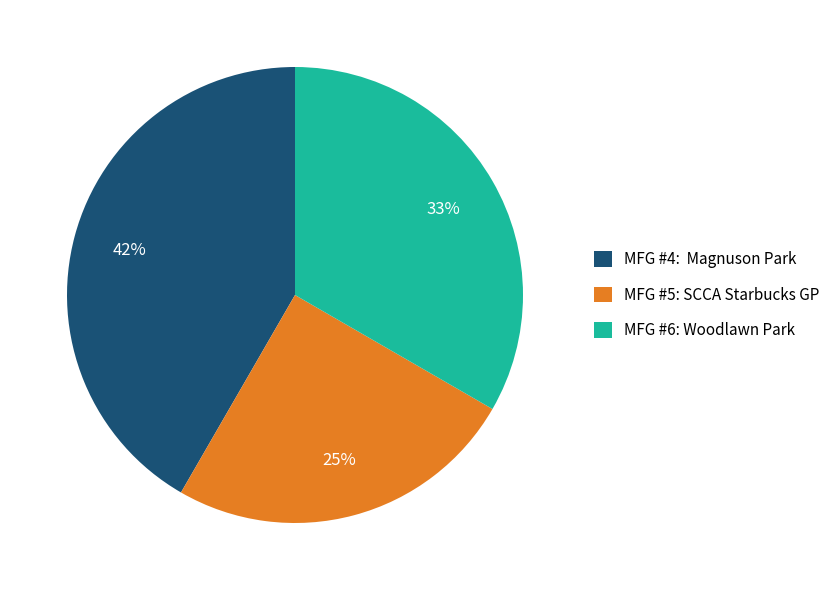

Do MFG #6: Woodlawn Park and MFG #5: SCCA Starbucks GP together represent more than half of the pie?

Yes